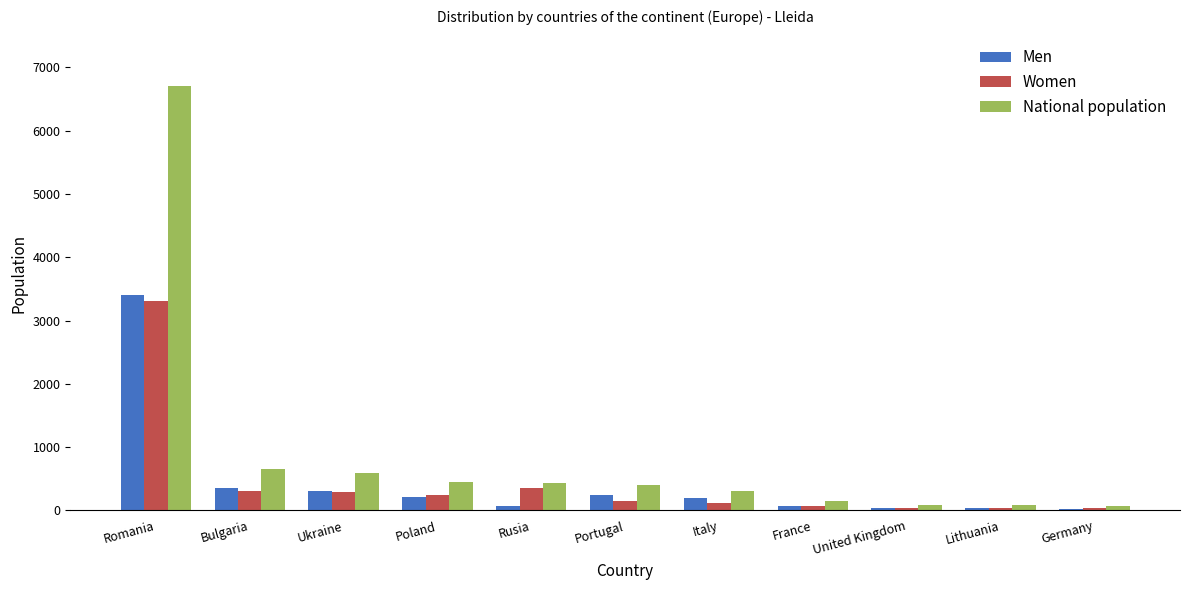

What is the label of the 8th bar from the left?

France